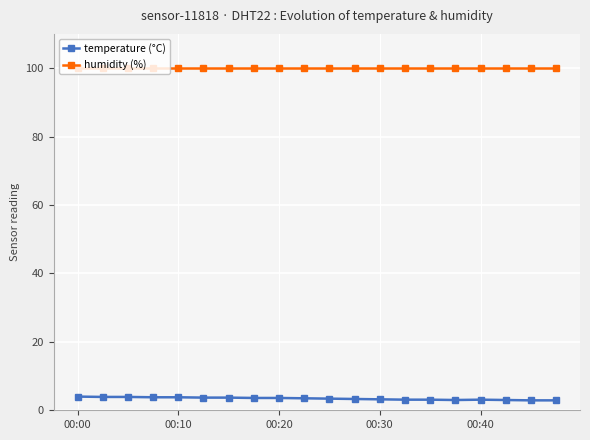

How many categories are shown in the chart?

20